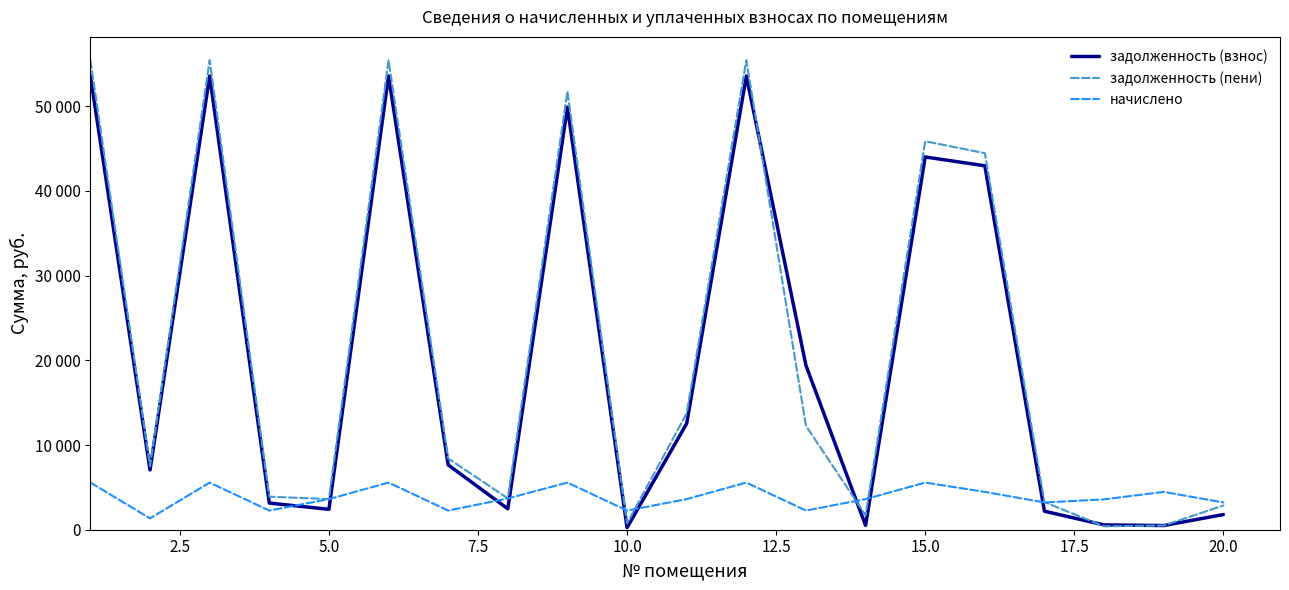

How many times do задолженность (взнос) and начислено cross each other?

9